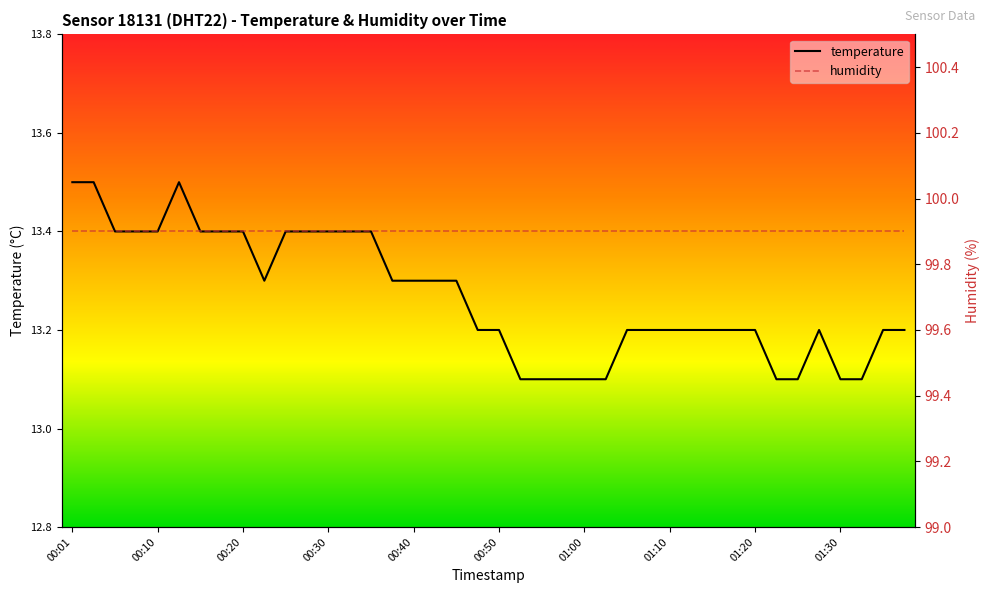

What is the maximum value shown in the chart?

99.9